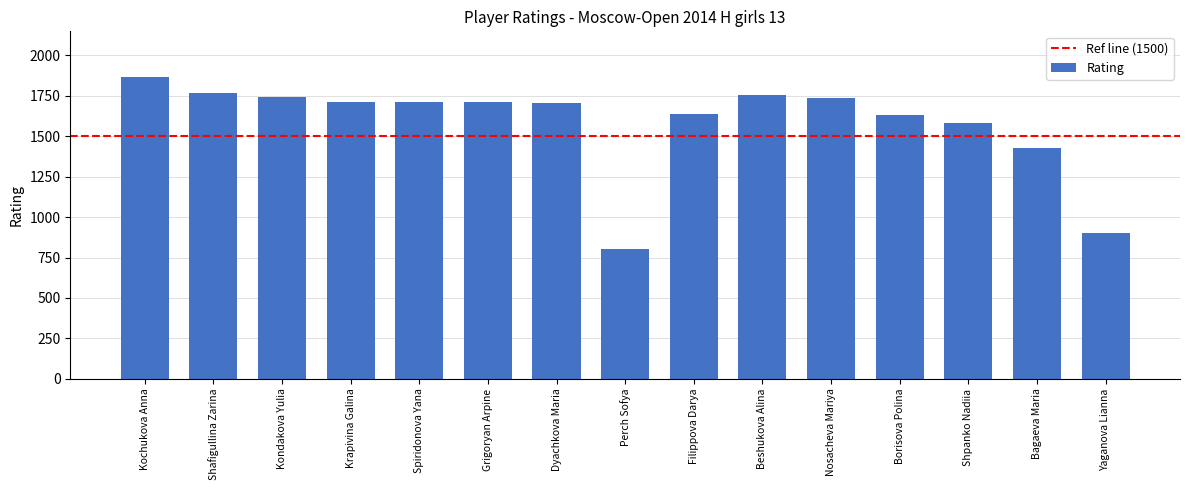

The chart shows a value of 560 at Yaganova Lianna. True or false?

False